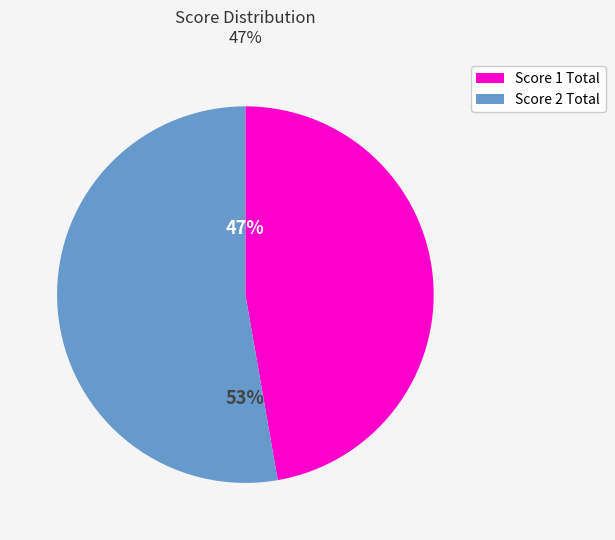

Is it true that Score 1 Total is 58% of the pie?

False